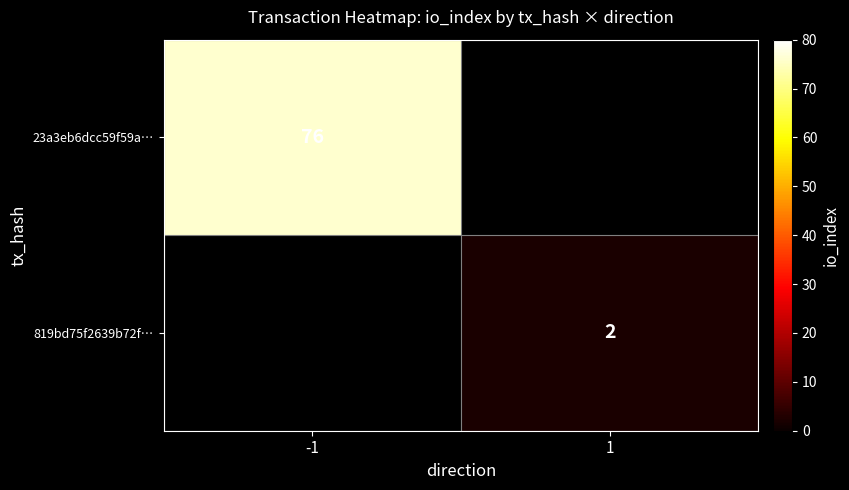

The value of 23a3eb6dcc59f59a… at -1 is 19. True or false?

False